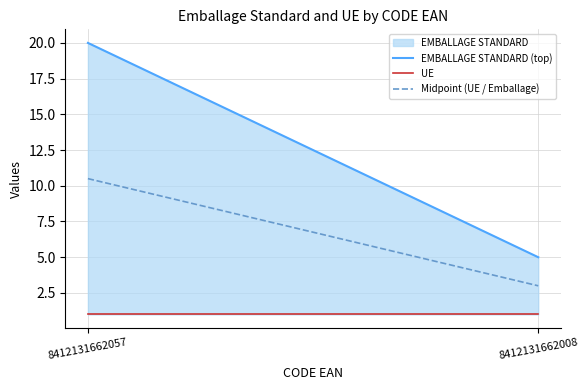

What is the sum of the EMBALLAGE STANDARD values at 8412131662057 and 8412131662008?

25